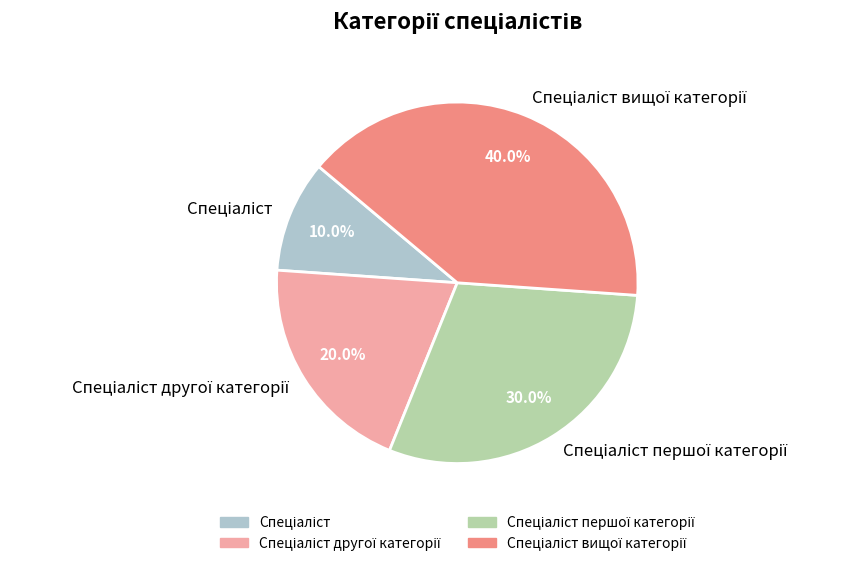

Is there a majority slice in this chart?

No